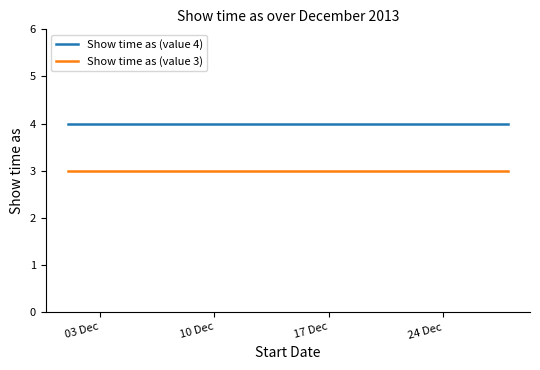

True or false: Show time as (value 3) and Show time as (value 4) intersect in this chart.

False